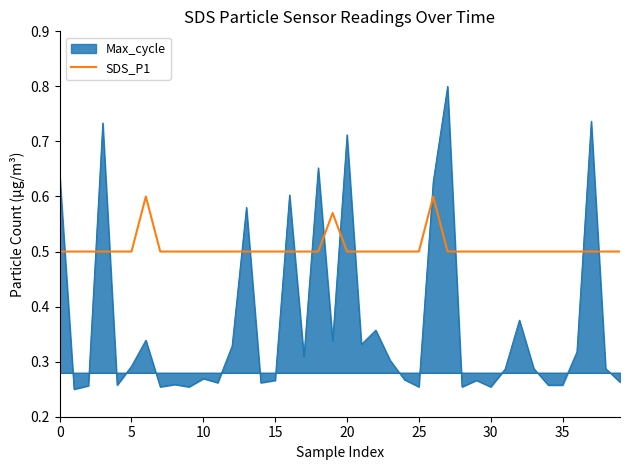

Which series has the largest range (max minus min)?

Max_cycle